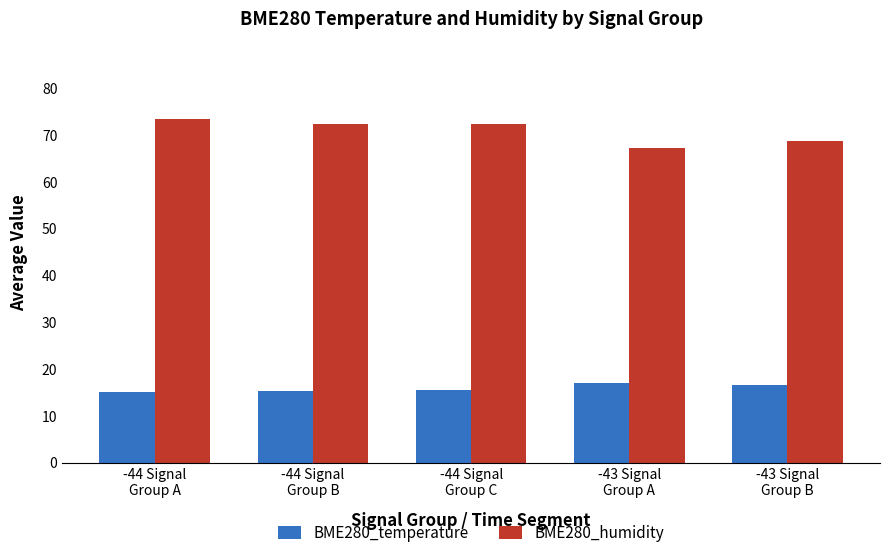

What is the difference between the maximum and second lowest values in the BME280_humidity series?

4.6